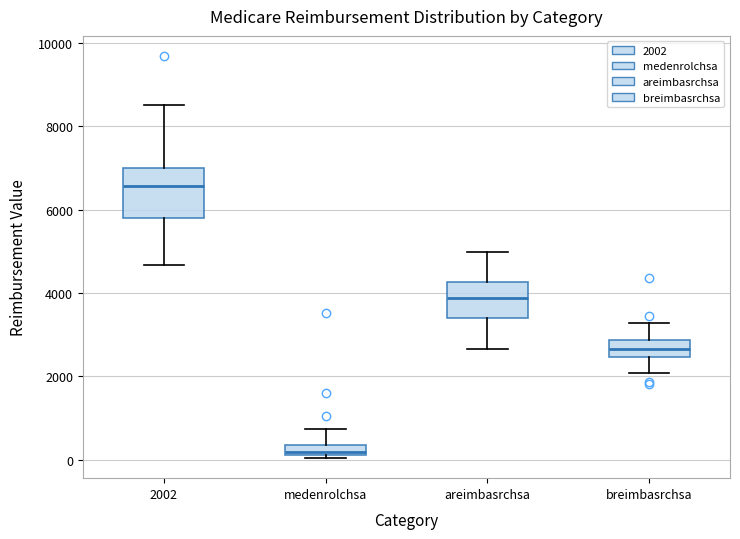

Which box has the lowest median line?

medenrolchsa